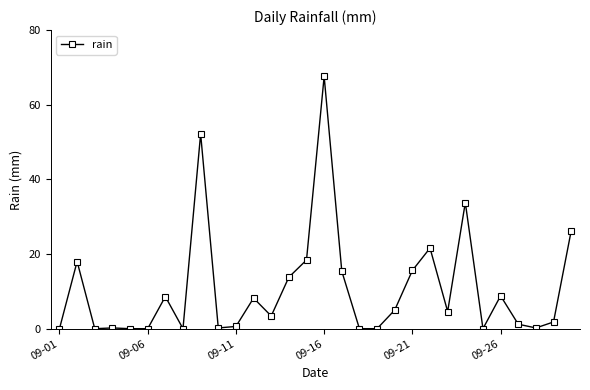

What is the sum of all values?

325.4